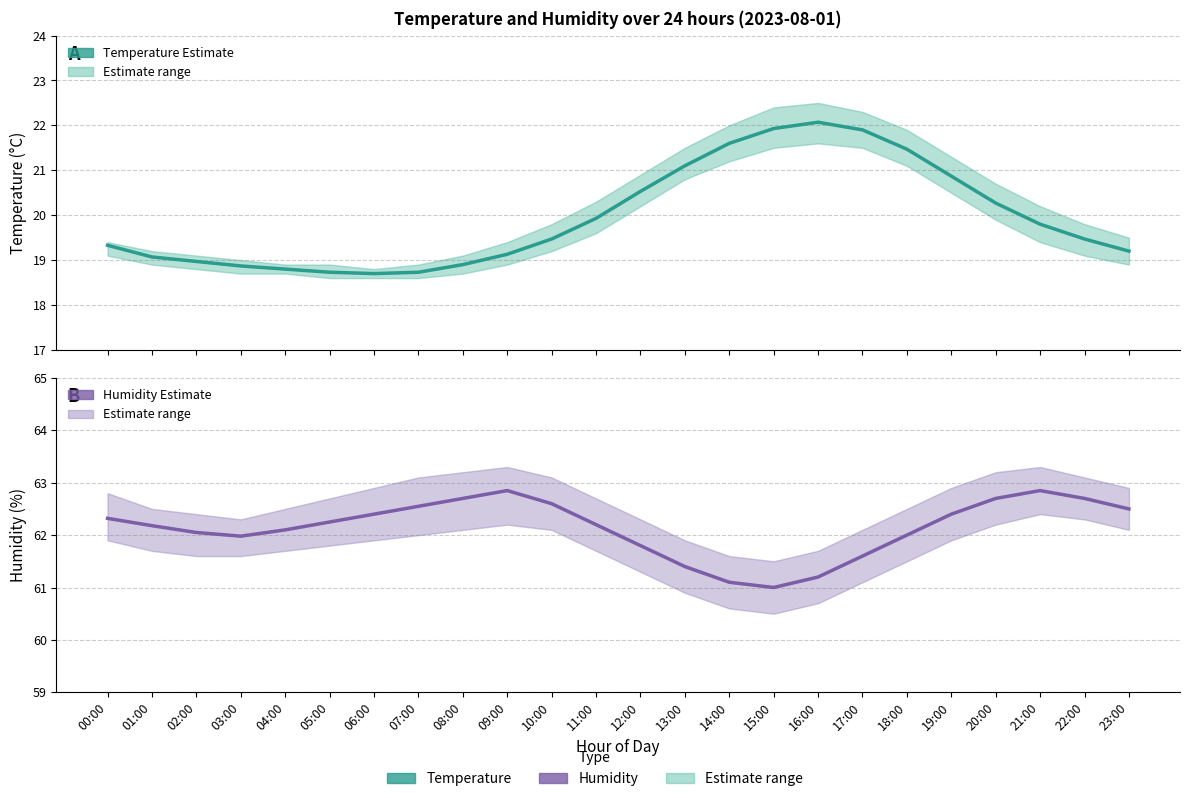

How many distinct data groups are displayed?

2